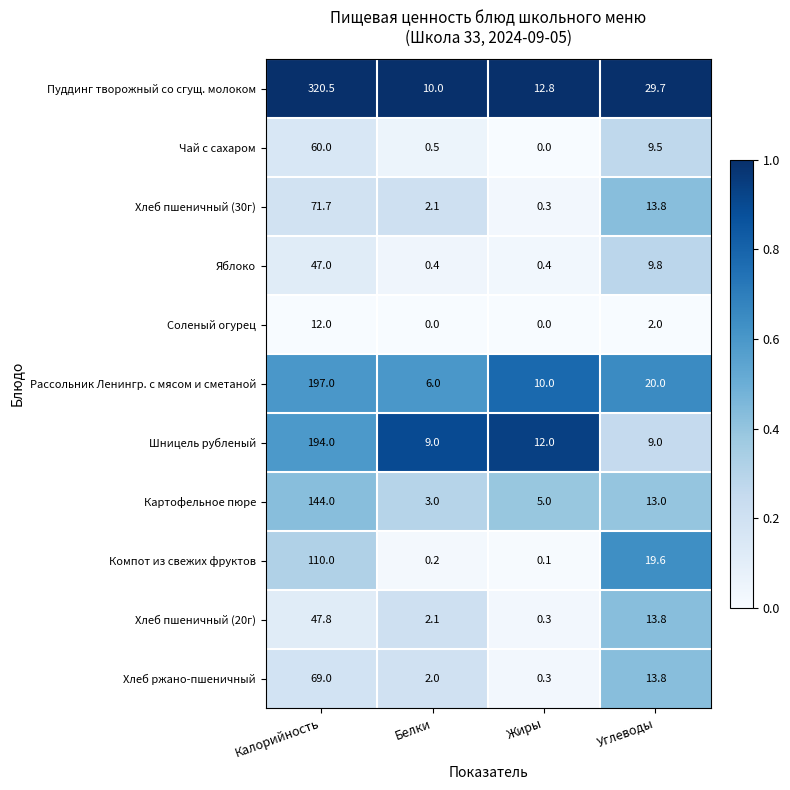

Which series has the largest total across all categories?

Пуддинг творожный со сгущ. молоком